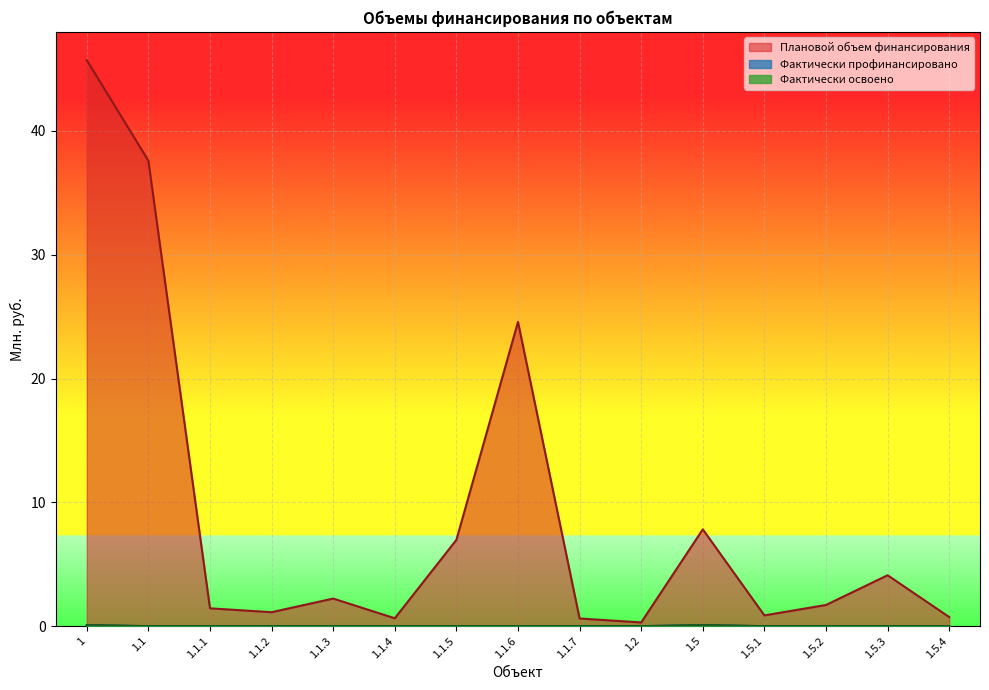

True or false: Плановой объем финансирования has a value of 0.7 at 1.1.2.

False